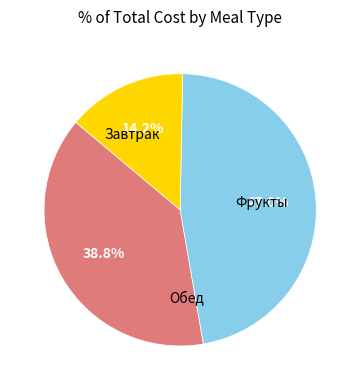

To the nearest percent, what is the difference between the largest and smallest slice percentages?

33%